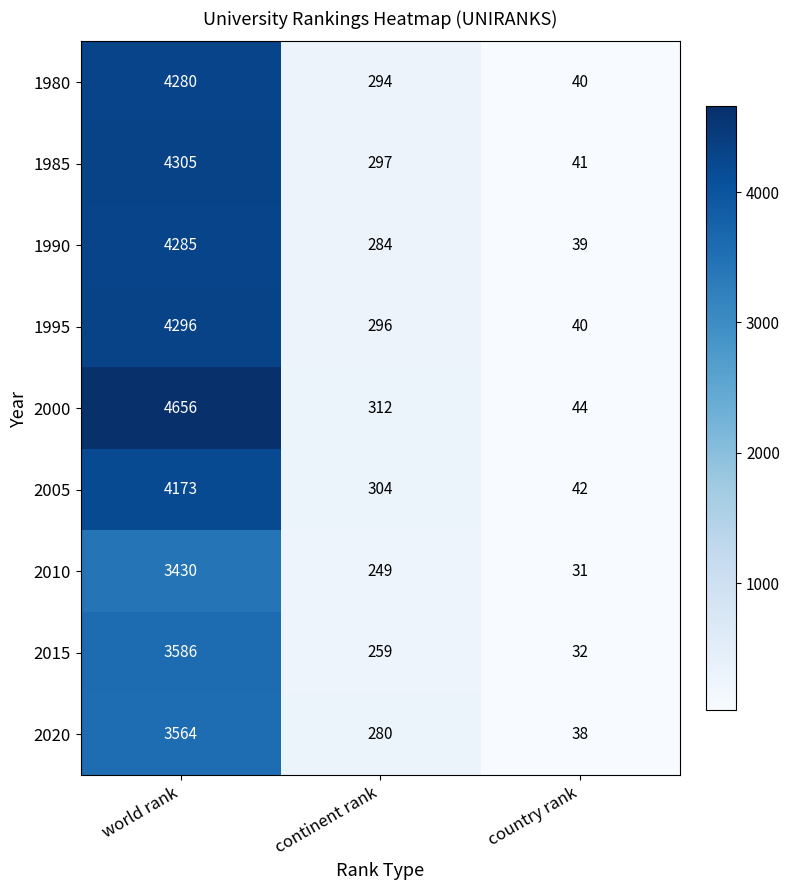

Between world rank and continent rank, which series saw the biggest shift?

2000